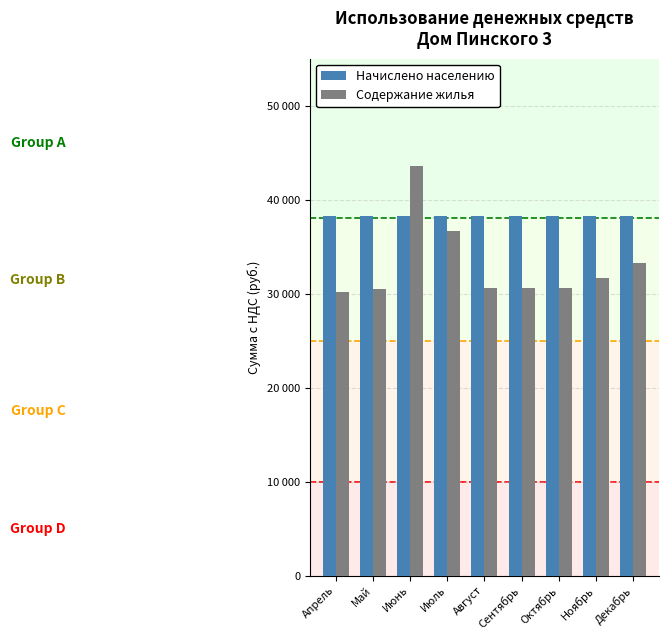

Which series changed the most between Сентябрь and Ноябрь?

Содержание жилья